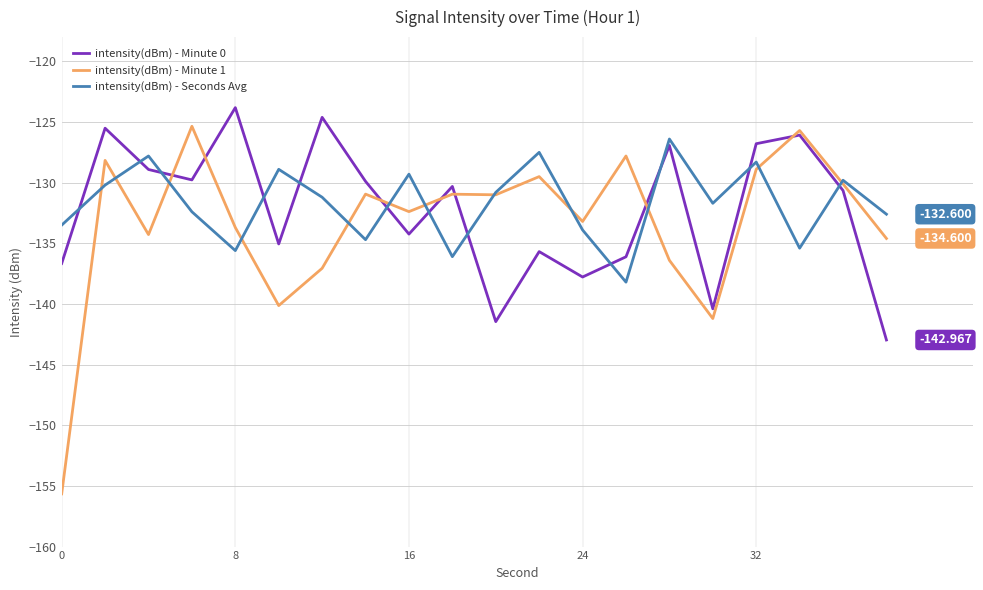

True or false: intensity(dBm) - Minute 0 and intensity(dBm) - Seconds Avg intersect in this chart.

True